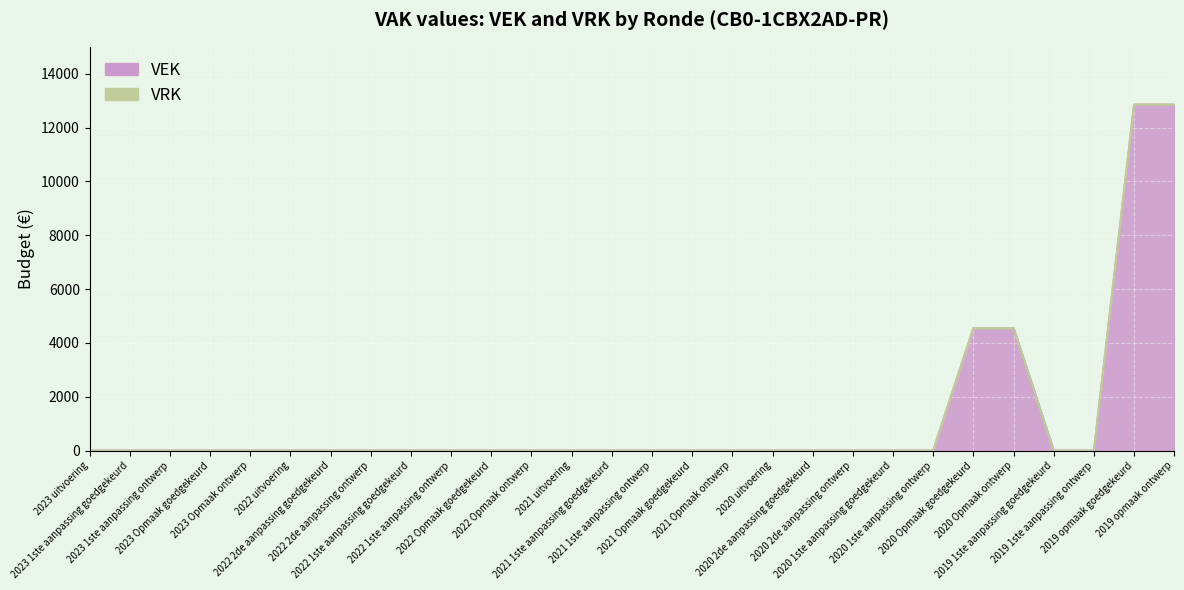

List the labels in order of value, smallest first.

2023 uitvoering, 2023 1ste aanpassing goedgekeurd, 2023 1ste aanpassing ontwerp, 2023 Opmaak goedgekeurd, 2023 Opmaak ontwerp, 2022 uitvoering, 2022 2de aanpassing goedgekeurd, 2022 2de aanpassing ontwerp, 2022 1ste aanpassing goedgekeurd, 2022 1ste aanpassing ontwerp, 2022 Opmaak goedgekeurd, 2022 Opmaak ontwerp, 2021 uitvoering, 2021 1ste aanpassing goedgekeurd, 2021 1ste aanpassing ontwerp, 2021 Opmaak goedgekeurd, 2021 Opmaak ontwerp, 2020 uitvoering, 2020 2de aanpassing goedgekeurd, 2020 2de aanpassing ontwerp, 2020 1ste aanpassing goedgekeurd, 2020 1ste aanpassing ontwerp, 2019 1ste aanpassing goedgekeurd, 2019 1ste aanpassing ontwerp, 2020 Opmaak goedgekeurd, 2020 Opmaak ontwerp, 2019 opmaak goedgekeurd, 2019 opmaak ontwerp